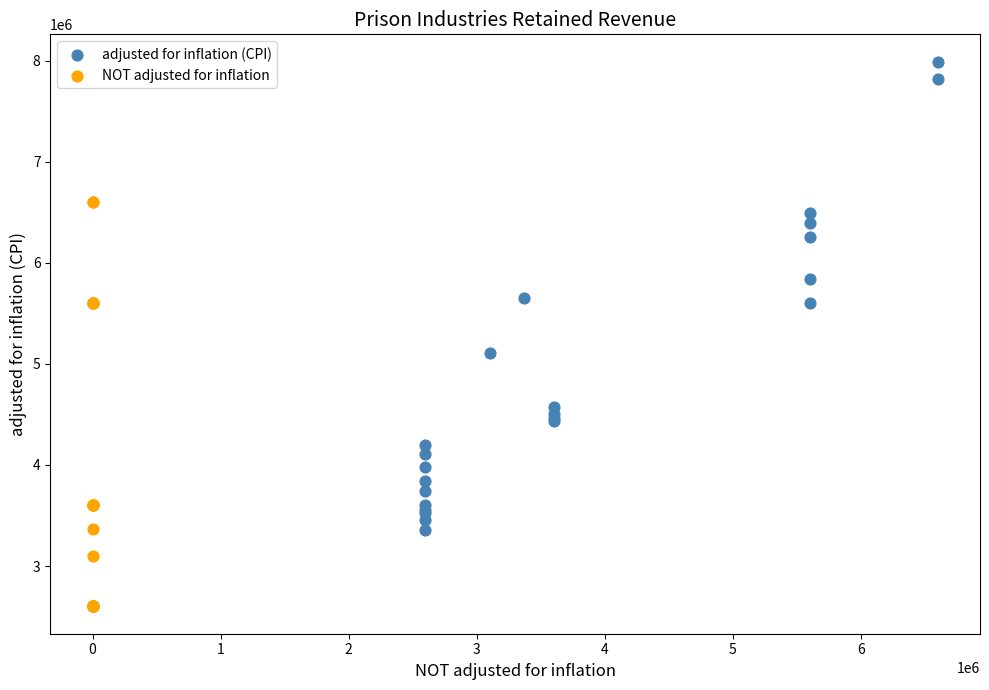

Which series reaches the minimum Y coordinate?

NOT adjusted for inflation